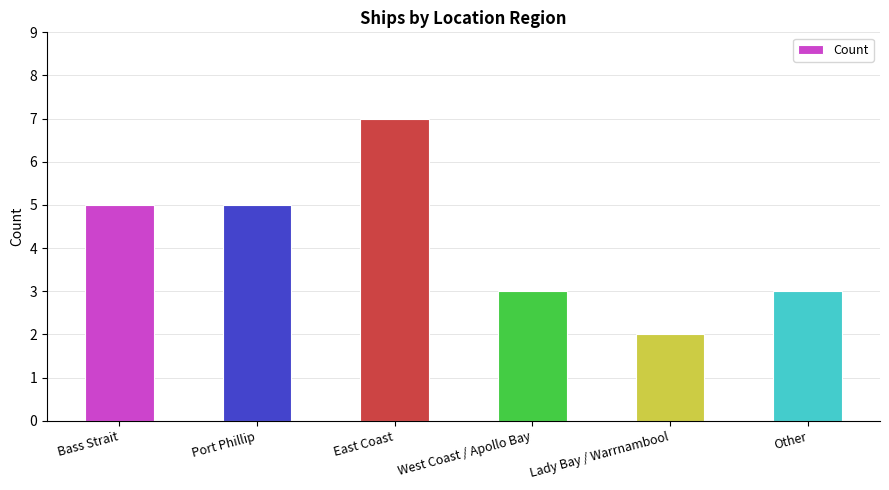

What is the difference between the values at Port Phillip and Other?

2